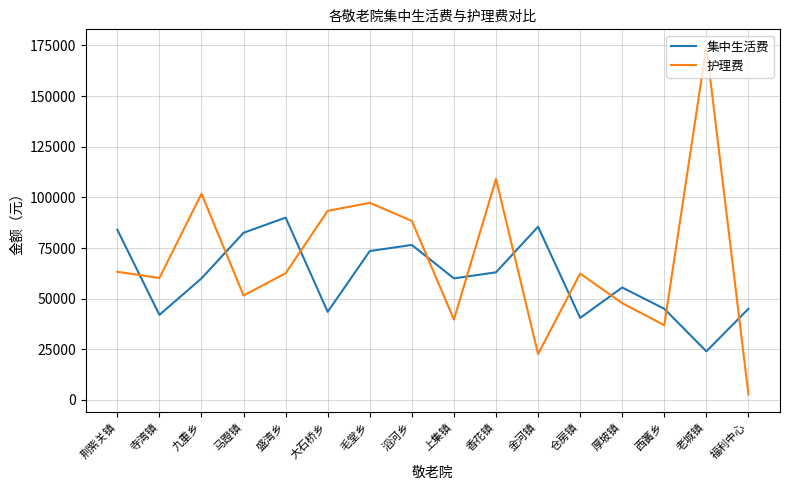

Which series changed the most between 盛湾乡 and 上集镇?

集中生活费